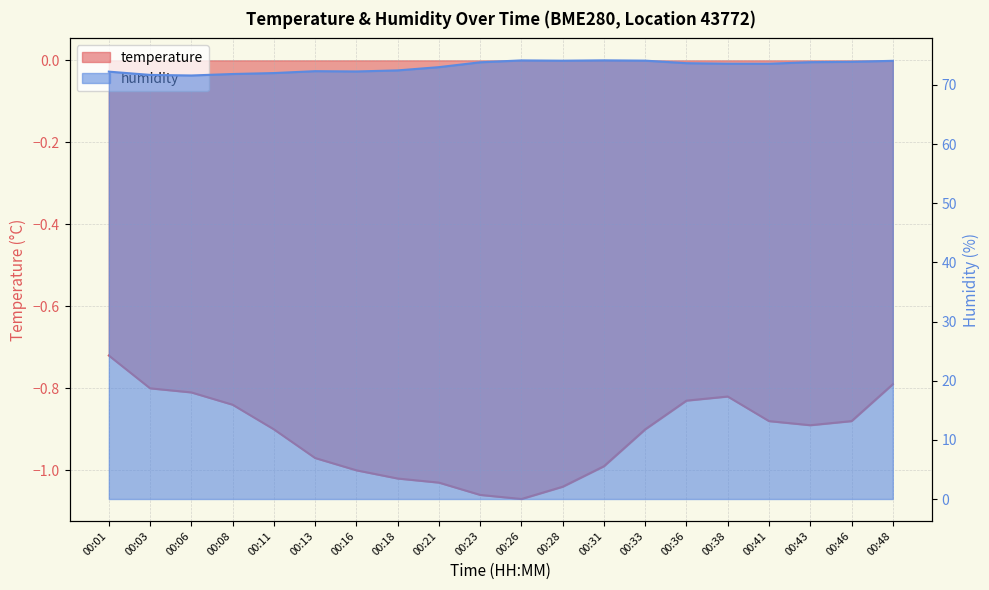

The value of humidity at 00:16 is 72.3. True or false?

True